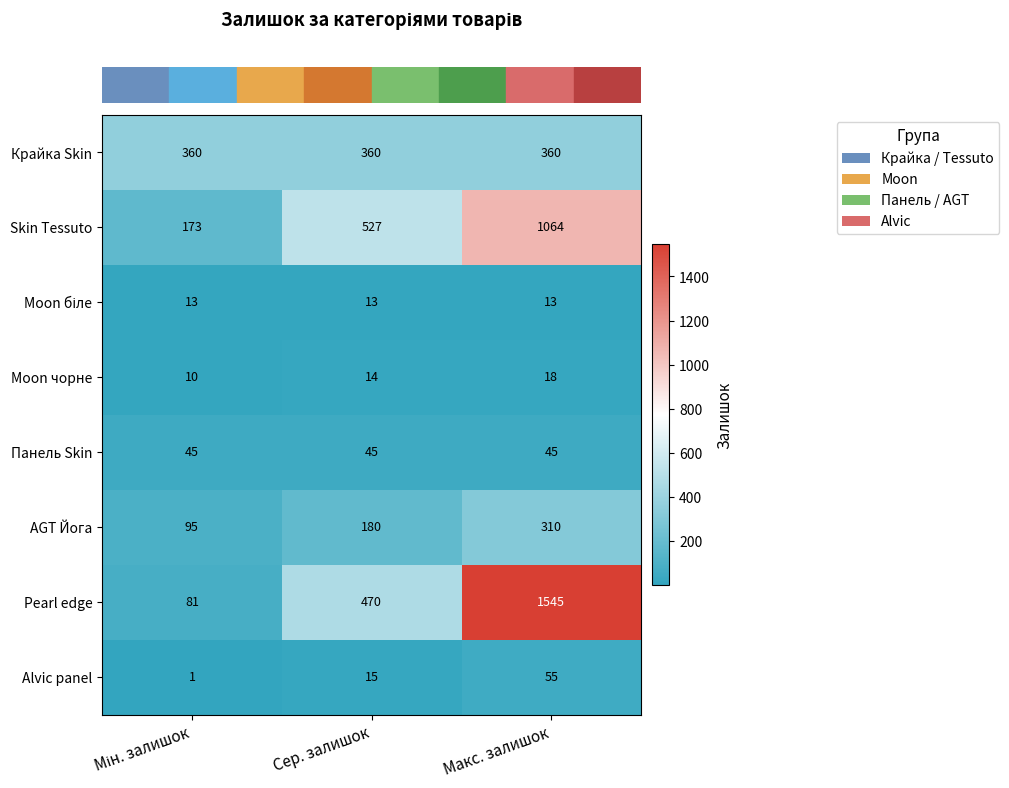

What is the greatest value displayed?

1545